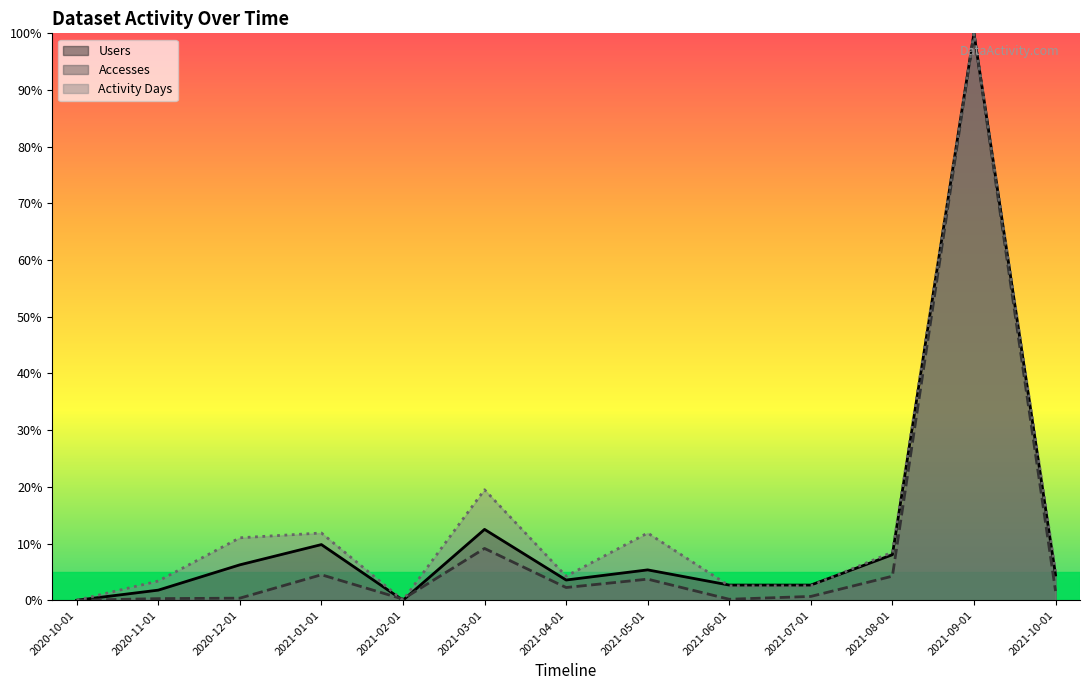

Where is Activity Days nearest to the value 50?

2021-03-01